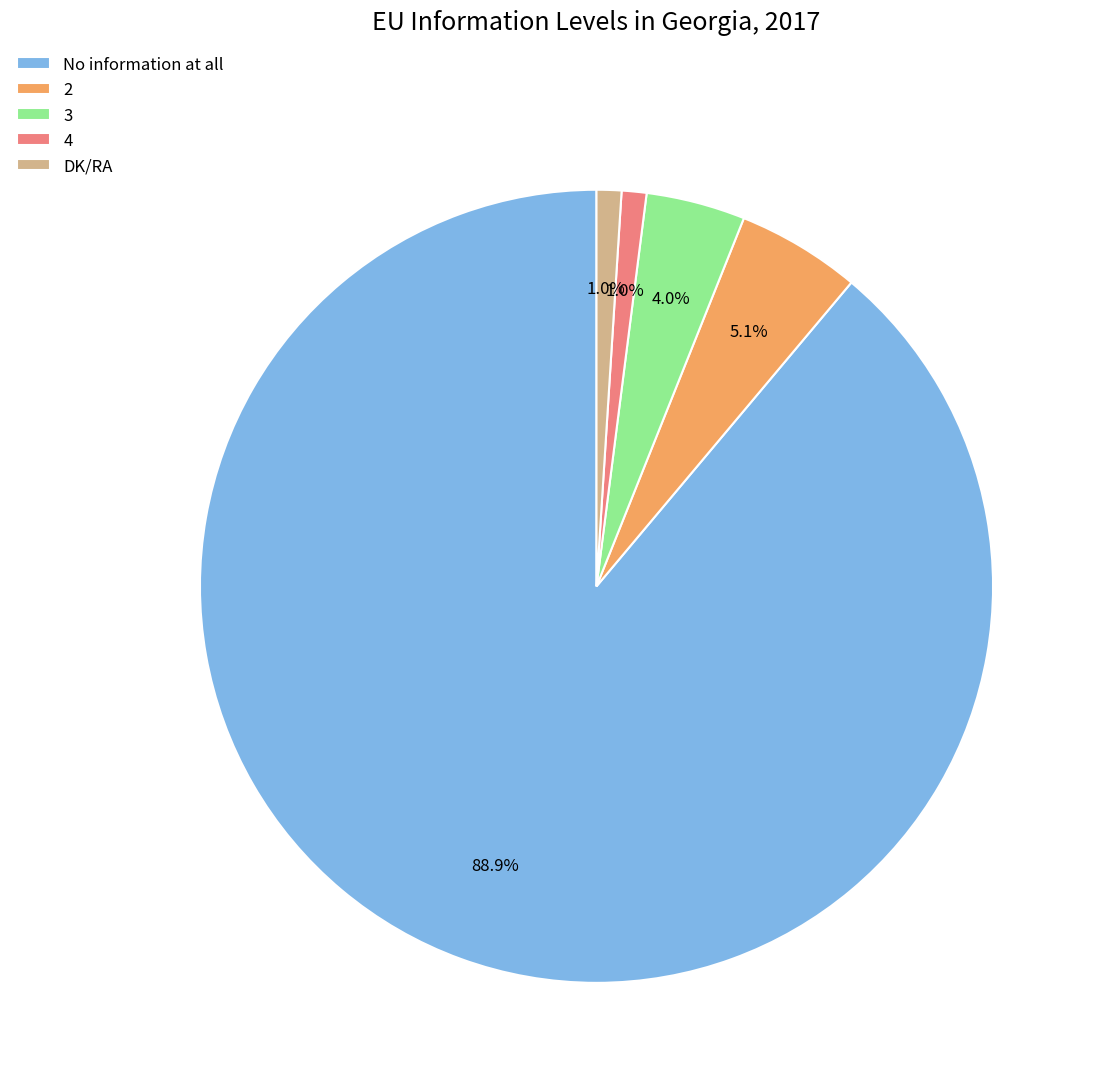

What is the ratio of the value at DK/RA to the value at 3?

0.2